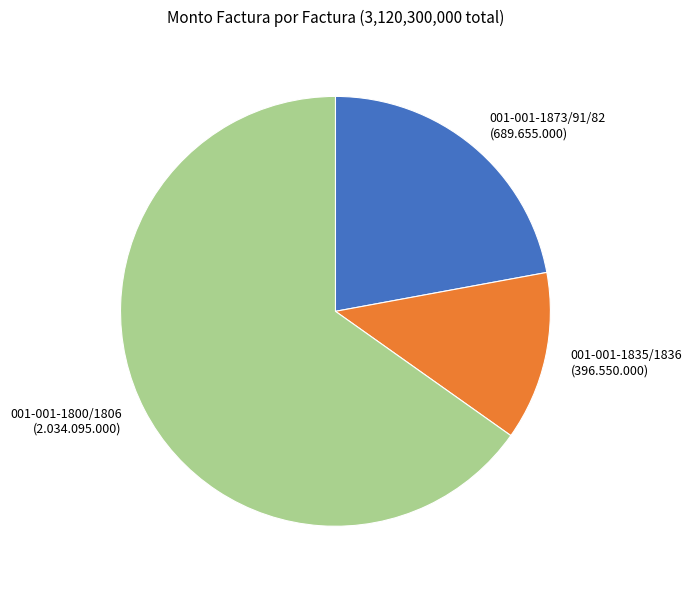

Does any single category account for the majority?

Yes